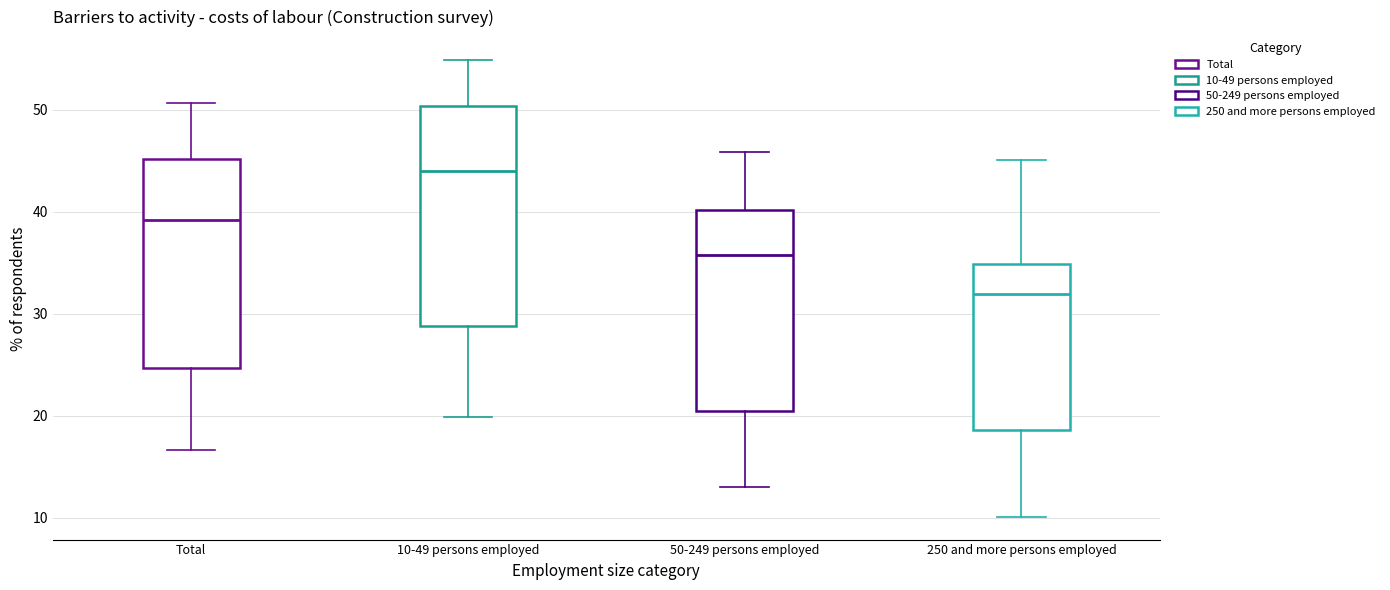

Where does the lower whisker of the box for 250 and more persons employed end on the y-axis? The values are not printed on the chart, so give them approximately, as read against the axis.

10